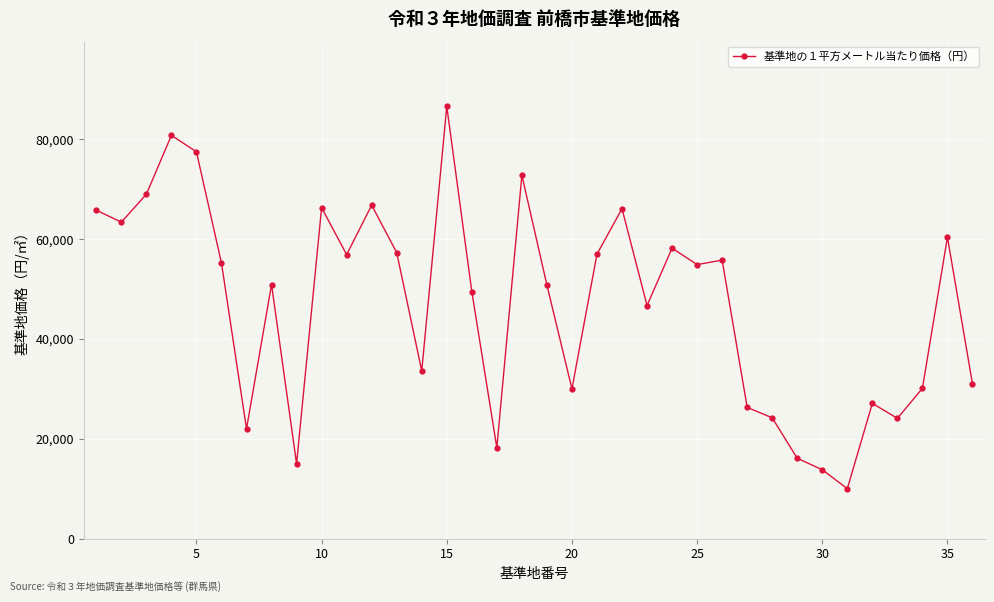

What is the value of the 16th point from the left?

49500